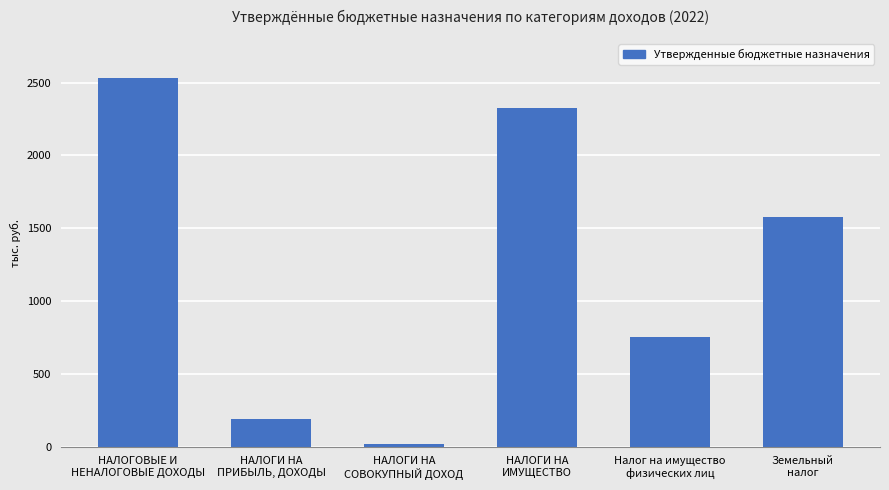

True or false: the data shows 749130 at Налог на имущество
физических лиц.

True